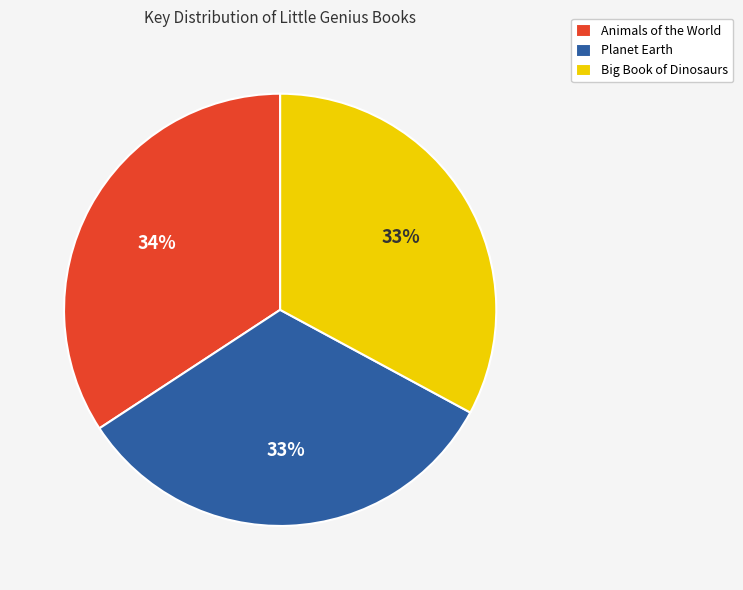

To the nearest percent, what portion does Animals of the World represent?

34%